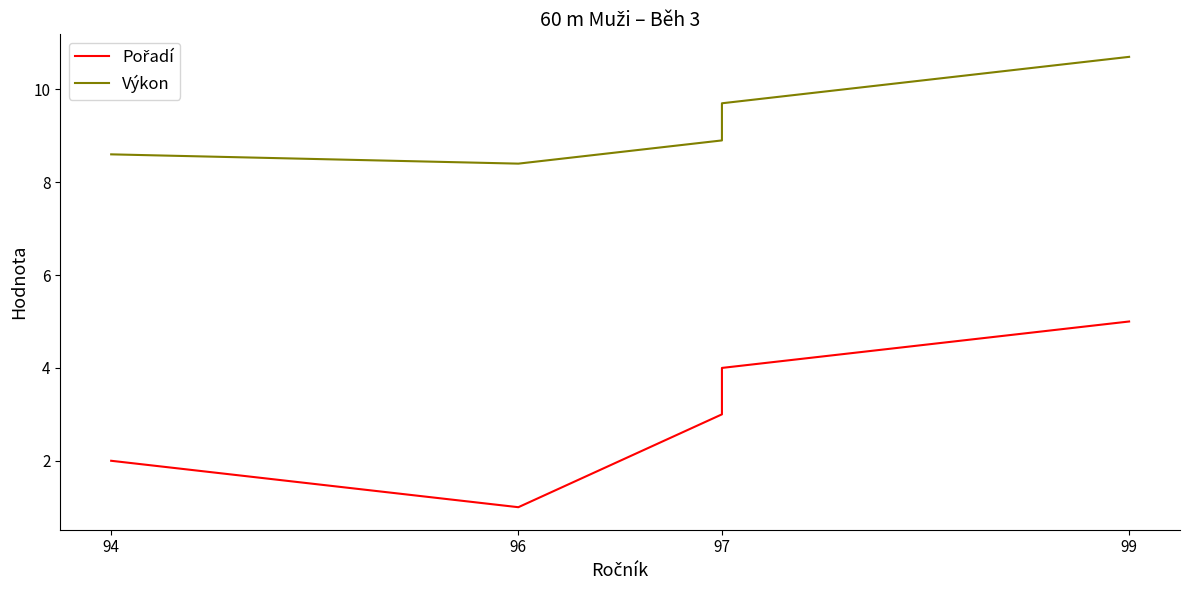

Does the chart display data point markers on the line(s)?

No